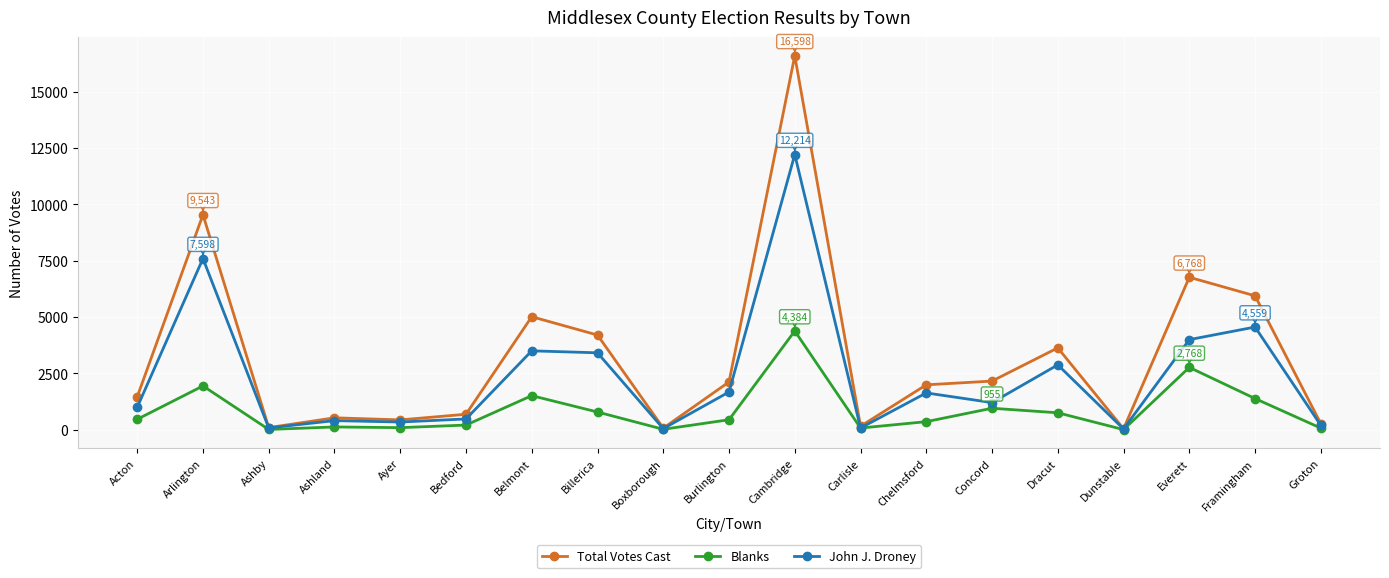

What is the highest value of the Total Votes Cast series?

16598